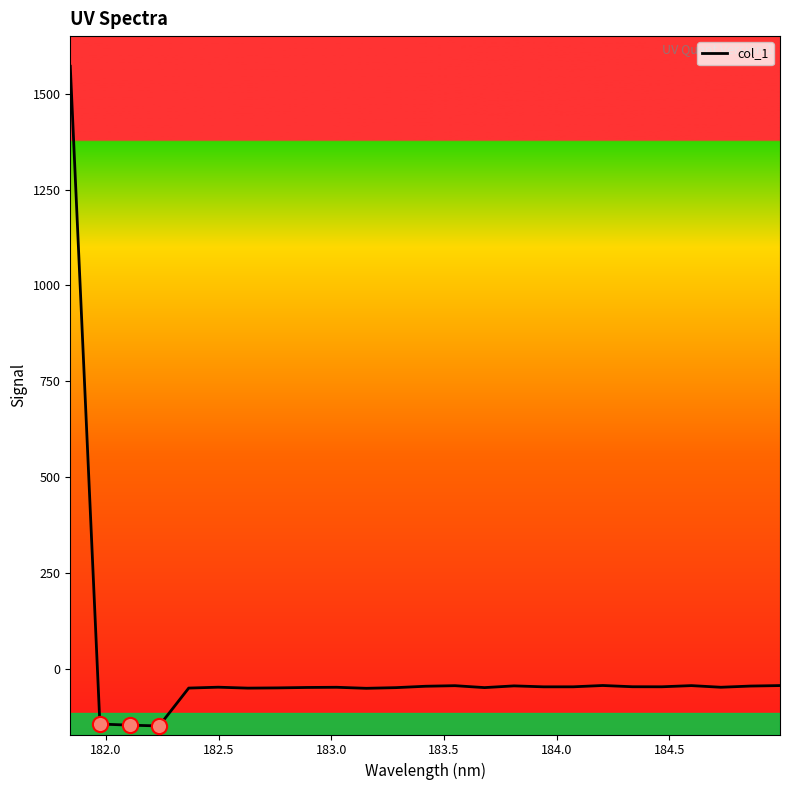

What is the difference between the maximum and minimum values?

1720.6